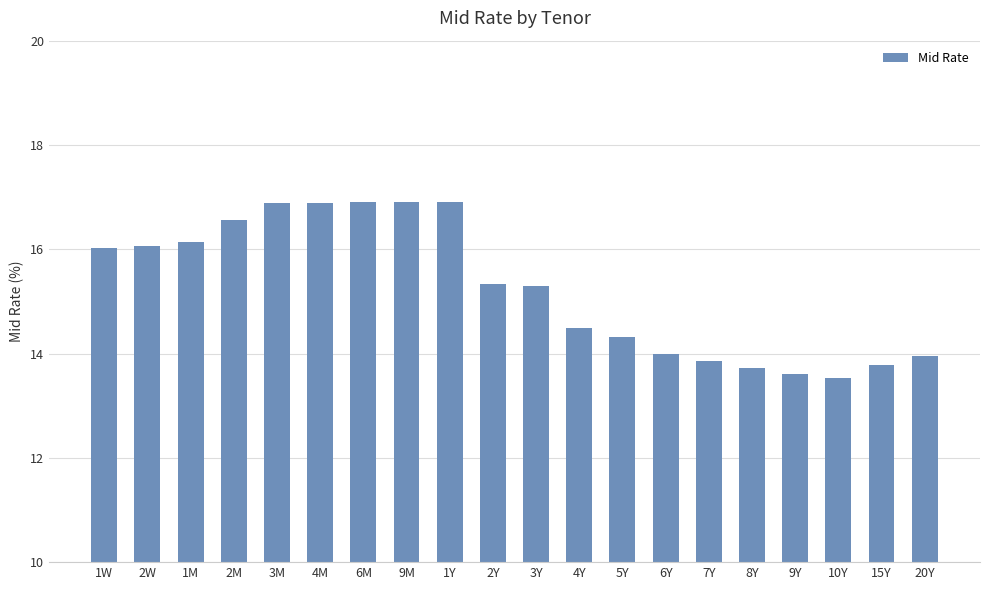

What is the label of the 17th bar from the left?

9Y